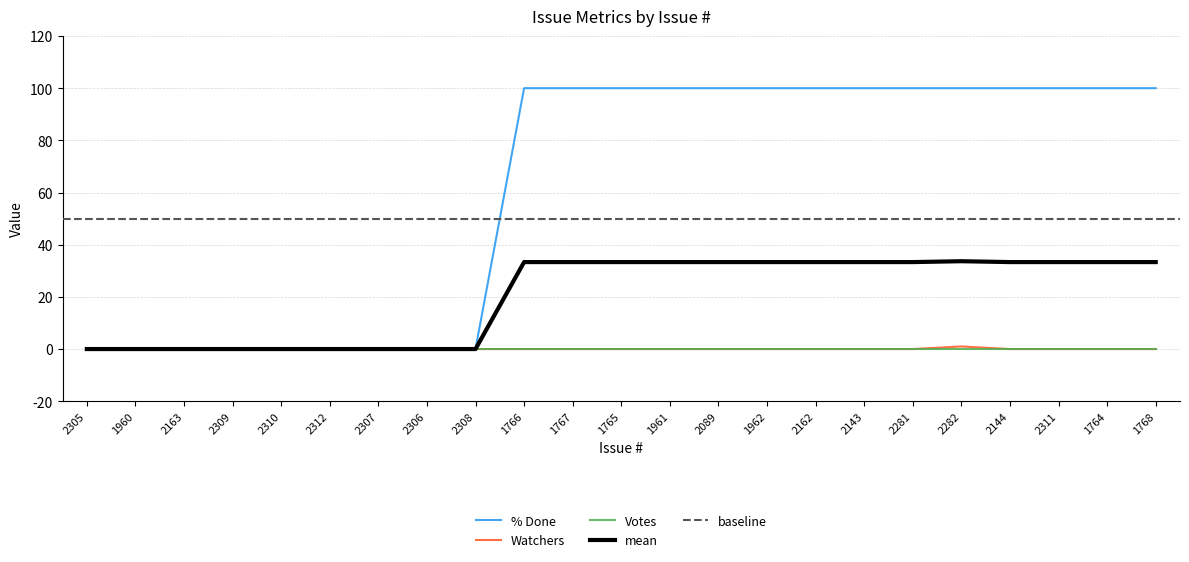

At which label is Watchers closest to 0?

2305